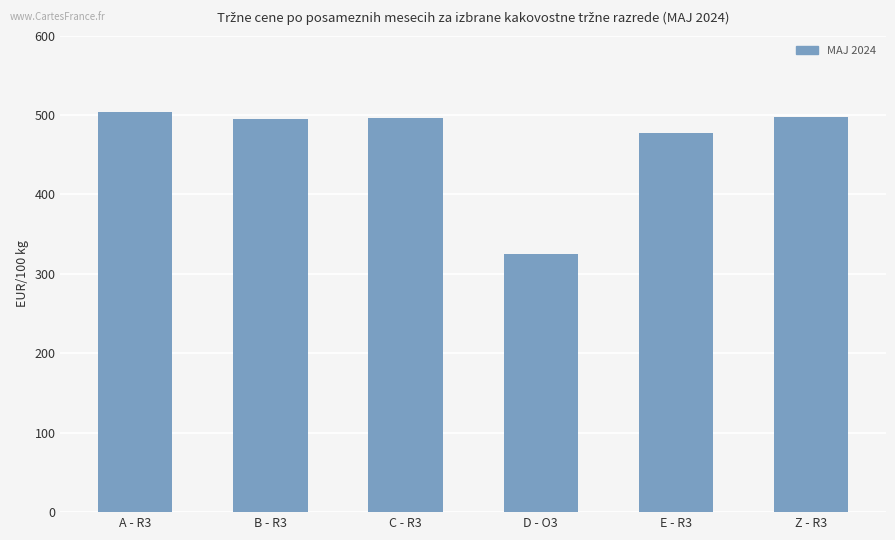

What is the label of the 2nd bar from the left?

B - R3